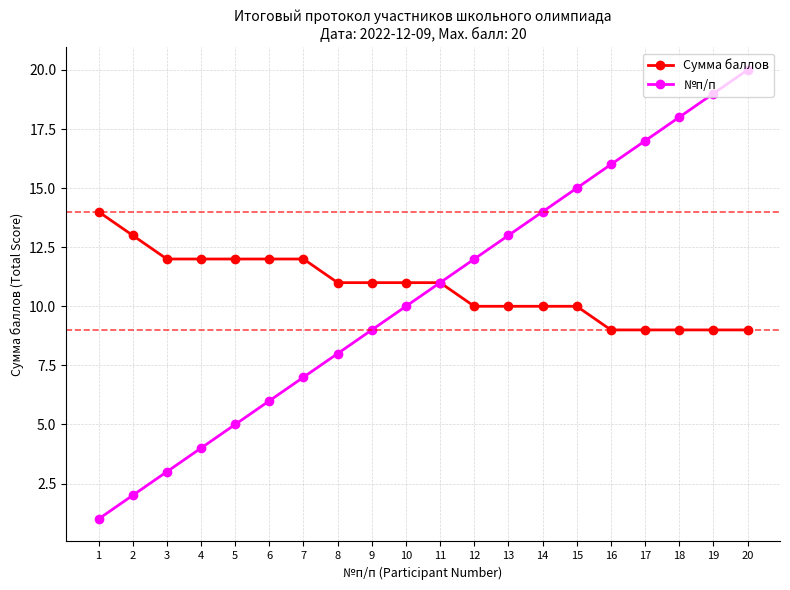

What is the minimum value shown in the chart?

1